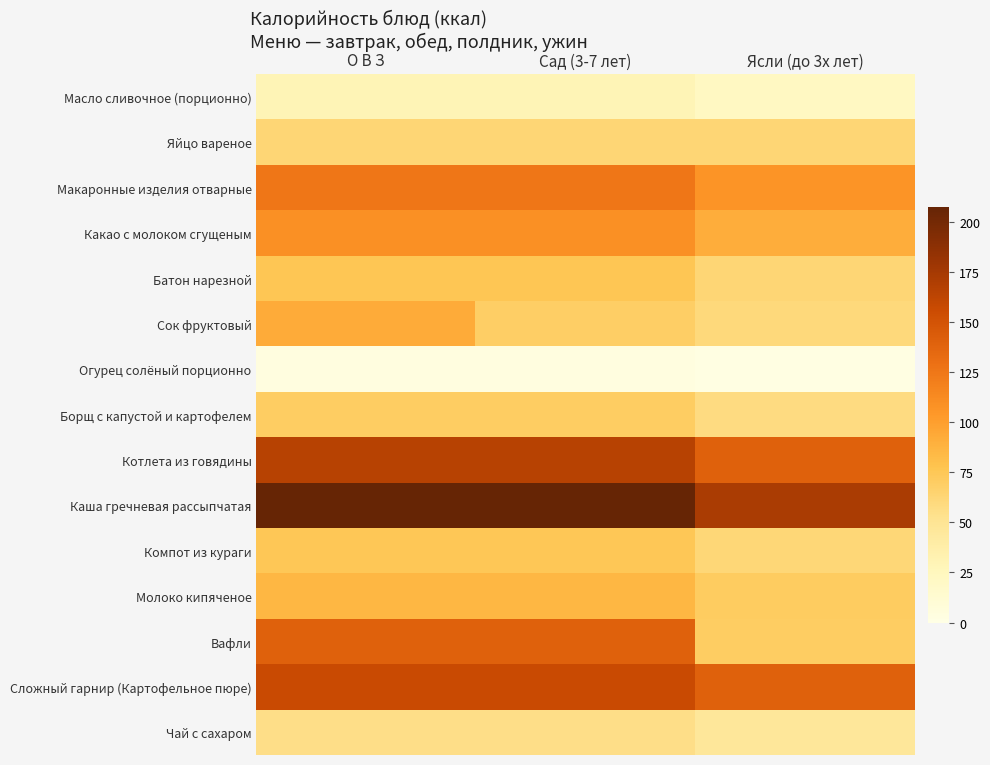

At Ясли (до 3х лет), list the series in order from largest to smallest.

Каша гречневая рассыпчатая, Котлета из говядины, Сложный гарнир (Картофельное пюре), Макаронные изделия отварные, Какао с молоком сгущеным, Молоко кипяченое, Вафли, Яйцо вареное, Батон нарезной, Компот из кураги, Сок фруктовый, Борщ с капустой и картофелем, Чай с сахаром, Масло сливочное (порционно), Огурец солёный порционно